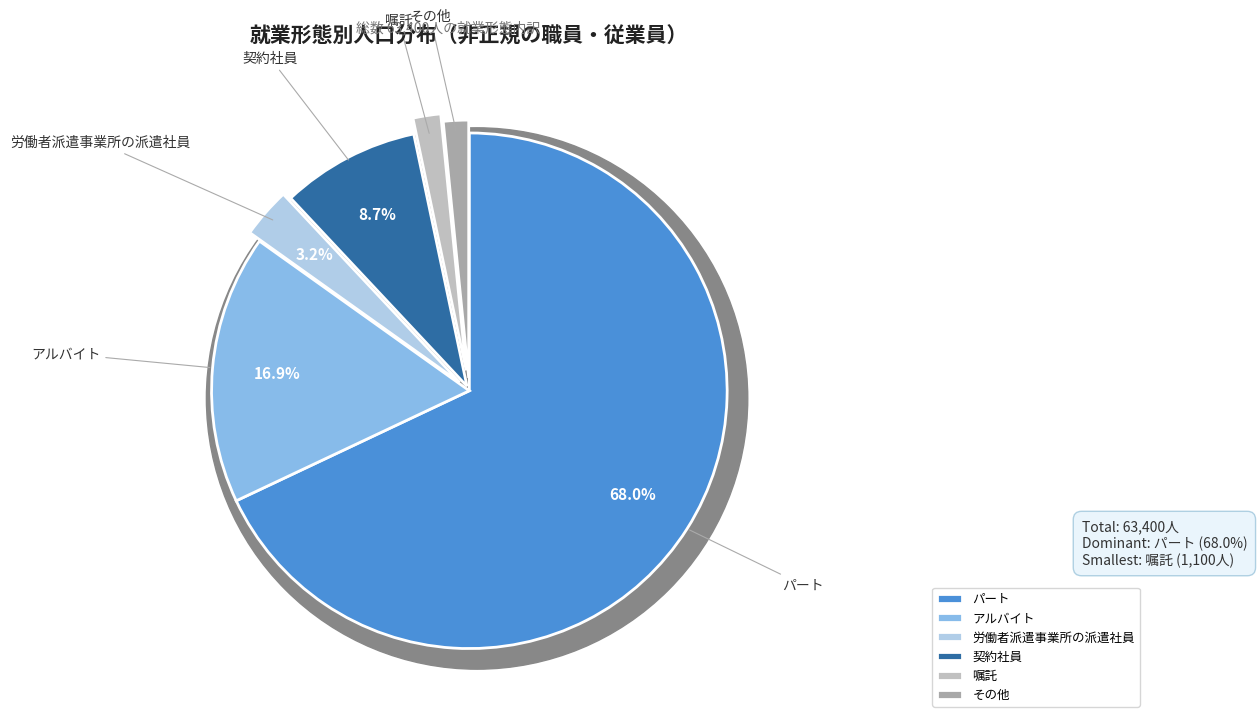

Which category has the smallest portion of the pie?

その他